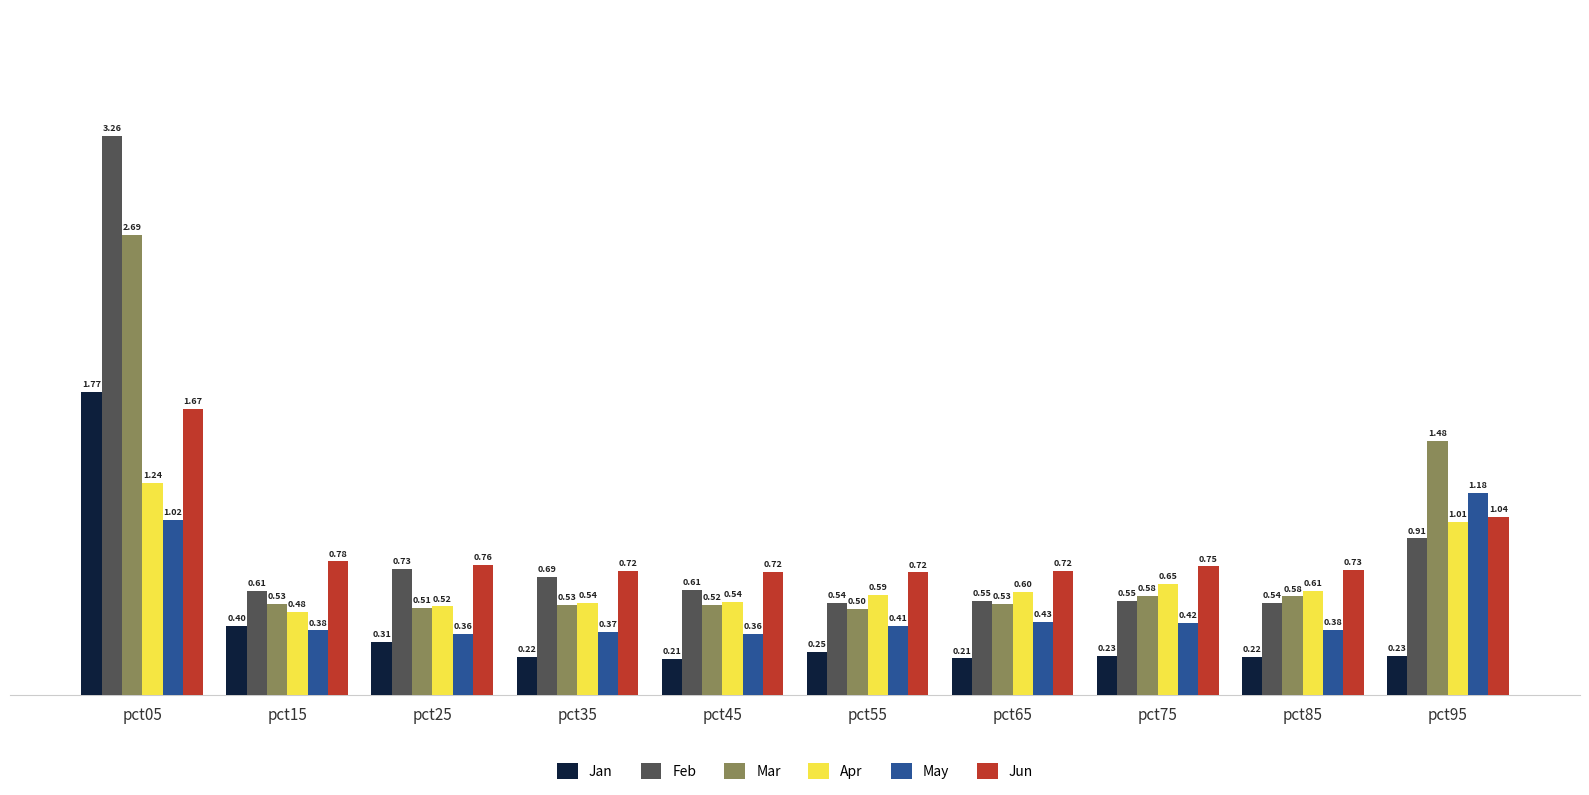

Where is Feb nearest to the value 1?

pct95